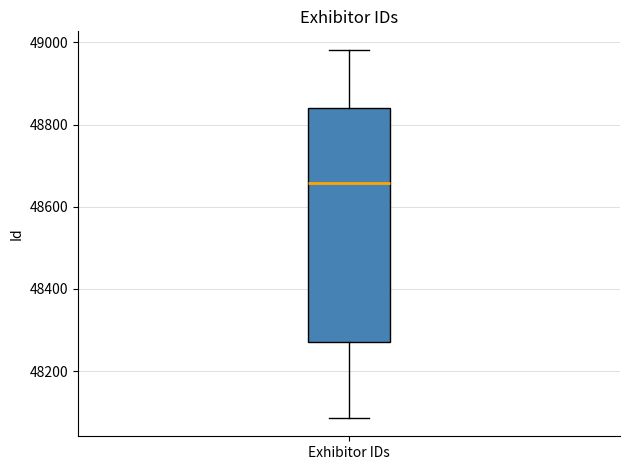

Where does the upper whisker of the box for Exhibitor IDs end on the y-axis? The values are not printed on the chart, so give them approximately, as read against the axis.

48980